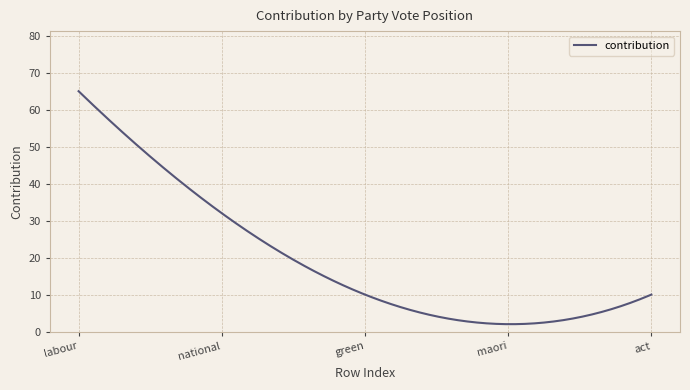

What is the maximum value shown in the chart?

65.0